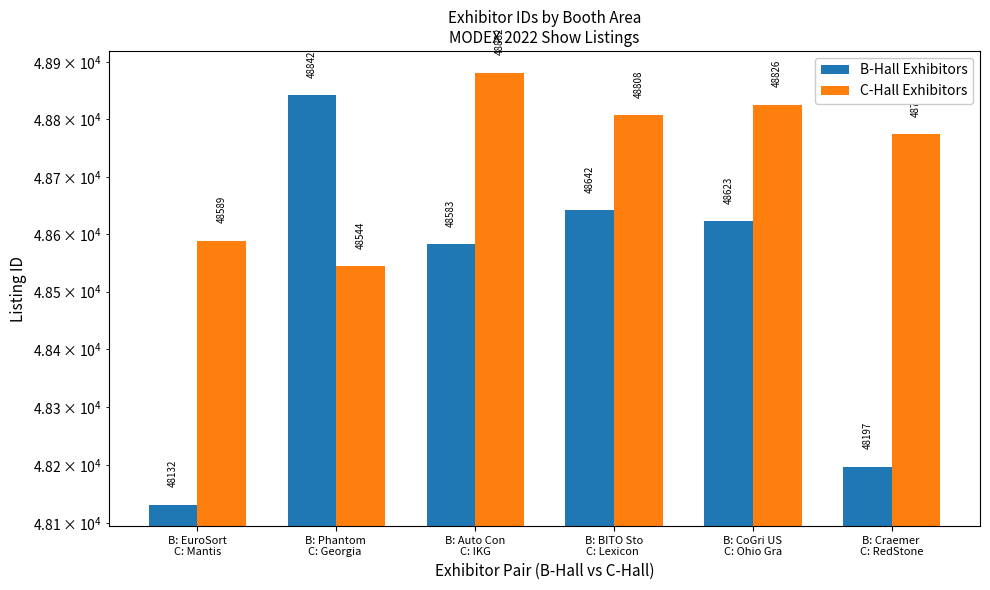

Rank the series at B: EuroSort
C: Mantis from lowest to highest value.

B-Hall Exhibitors, C-Hall Exhibitors